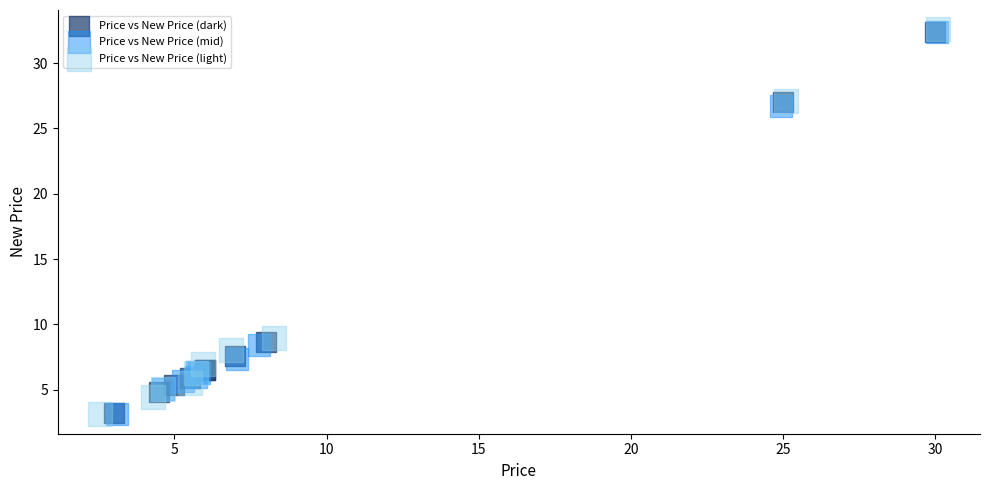

Which series has the widest spread of Y values?

Price vs New Price (light)